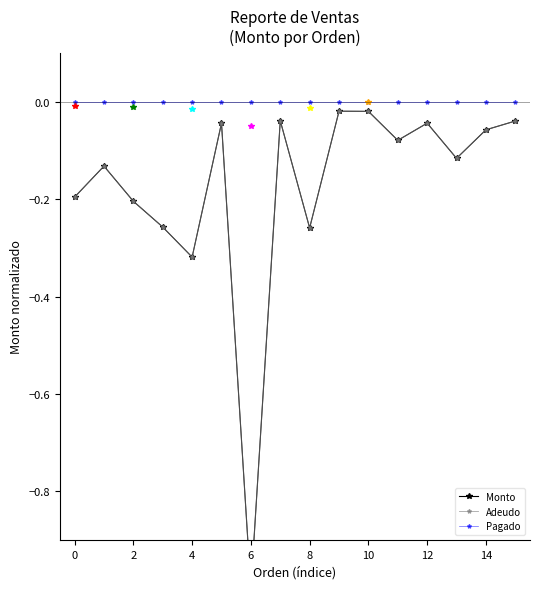

True or false: Monto and Adeudo intersect in this chart.

False